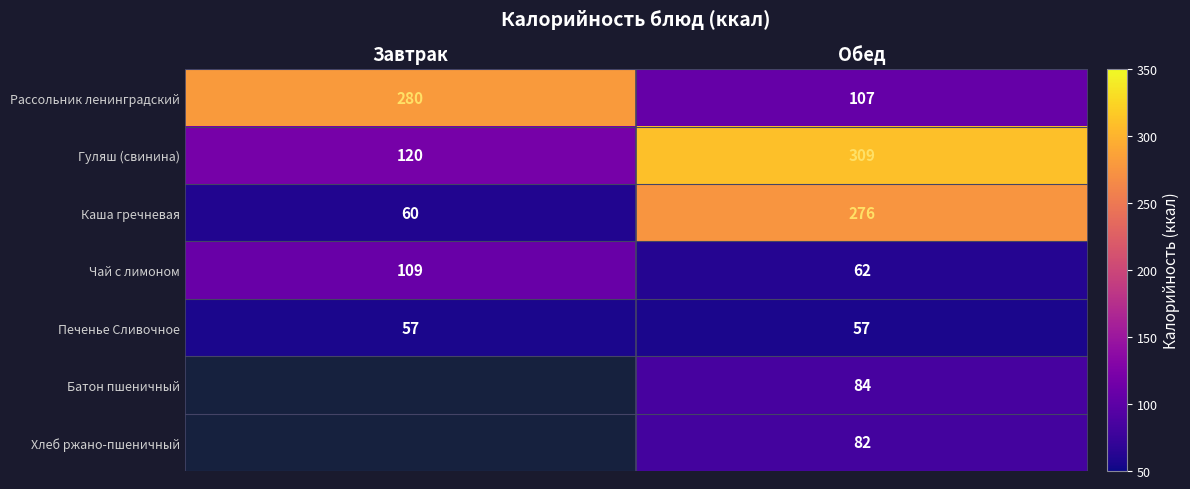

At which label does Каша гречневая reach its minimum?

Завтрак